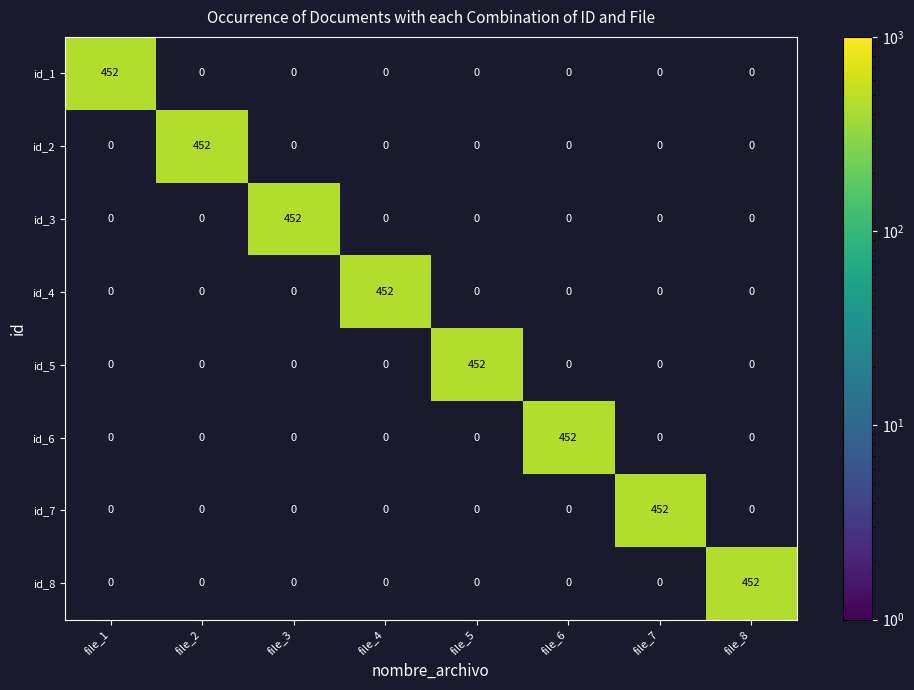

What is the spread (max minus min) of values at file_3?

452